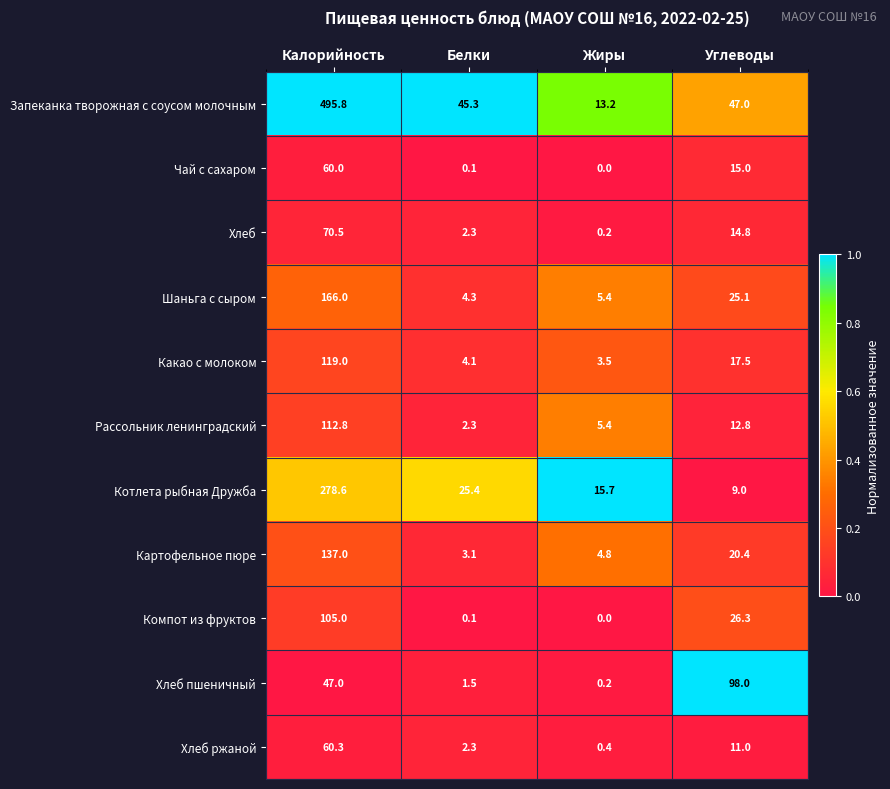

What is the difference between the highest and lowest values at Белки?

45.2